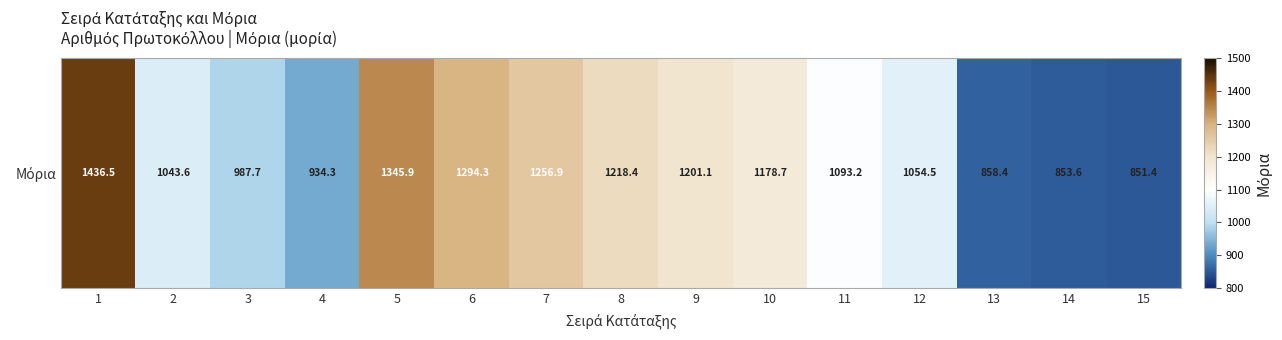

How many values exceed 1093?

8